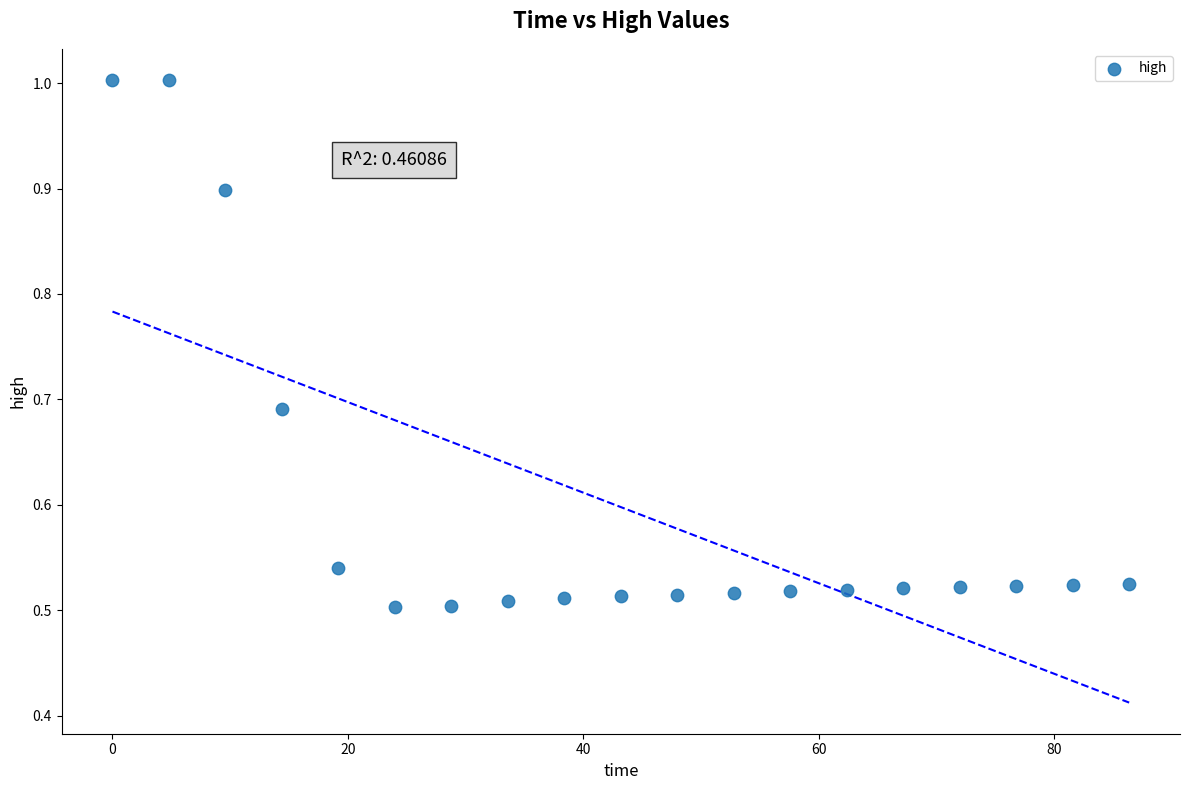

What is the range of X values (max minus min)?

86.4